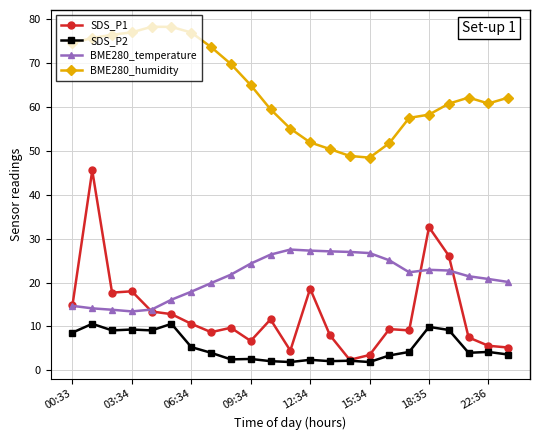

How many lines are shown in the chart?

4